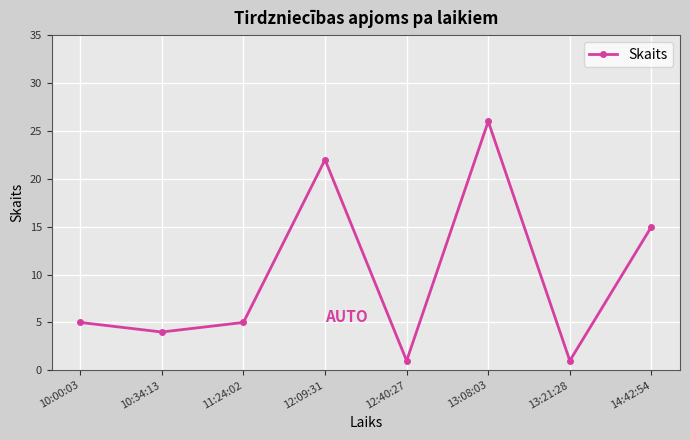

Does the chart display data point markers on the line(s)?

Yes